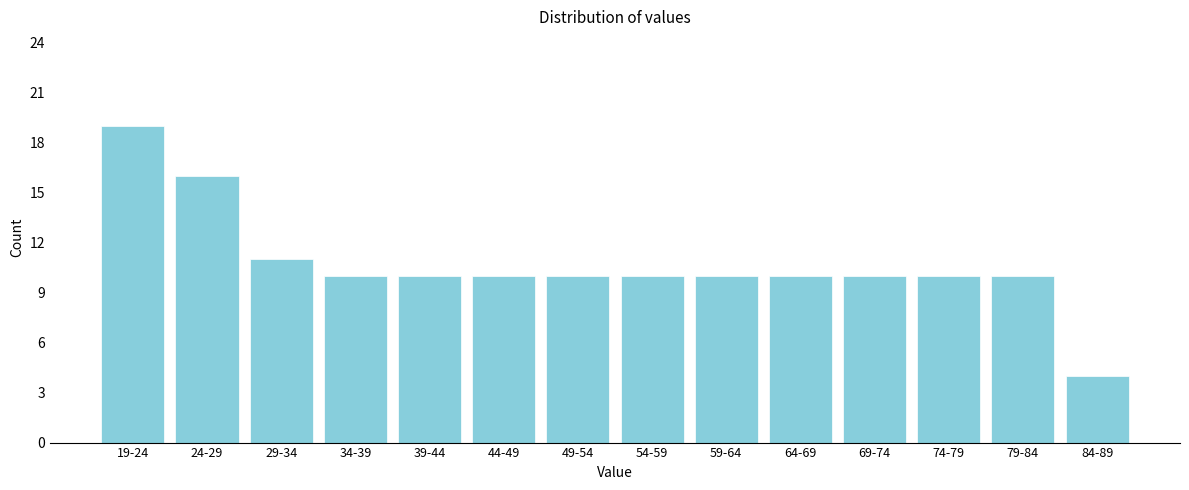

Reading right to left, what are all the values shown in this chart?

84-89=4	79-84=10	74-79=10	69-74=10	64-69=10	59-64=10	54-59=10	49-54=10	44-49=10	39-44=10	34-39=10	29-34=11	24-29=16	19-24=19